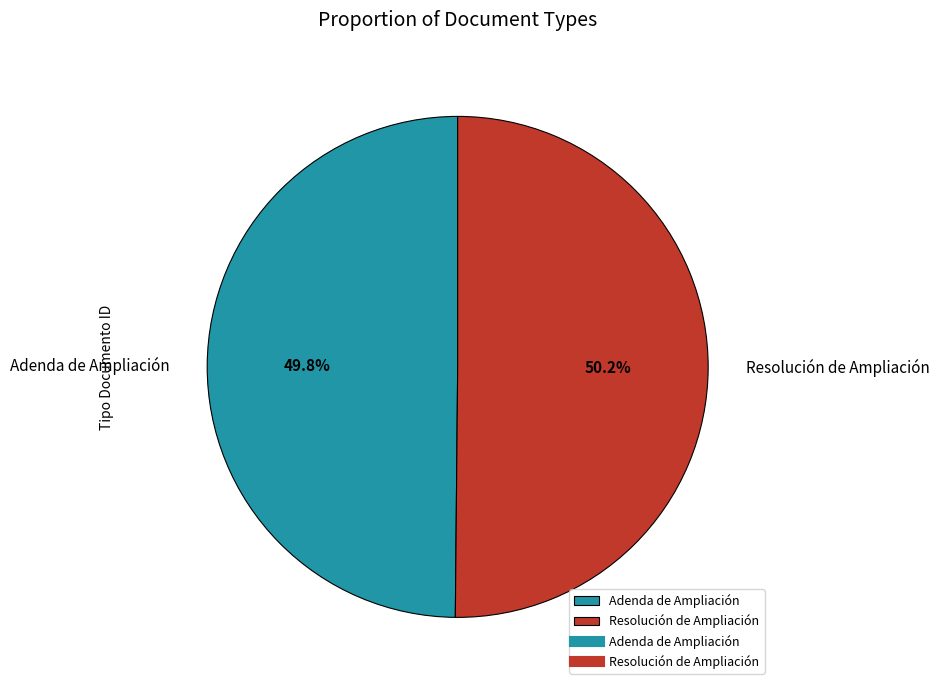

To the nearest percent, what percentage of the pie is Adenda de Ampliación?

50%